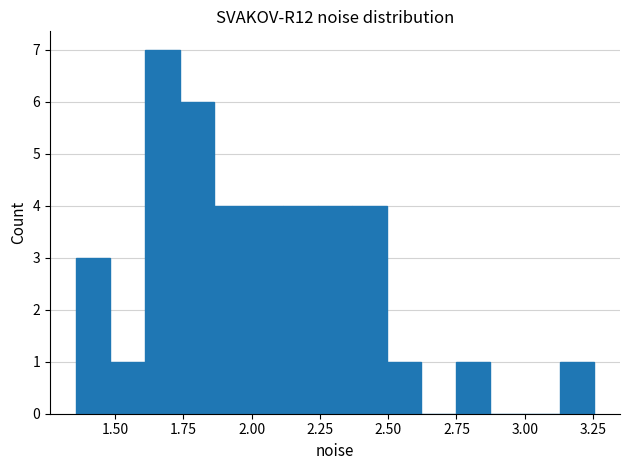

Read against the x-axis, roughly where is the centre of the tallest bar?

1.65